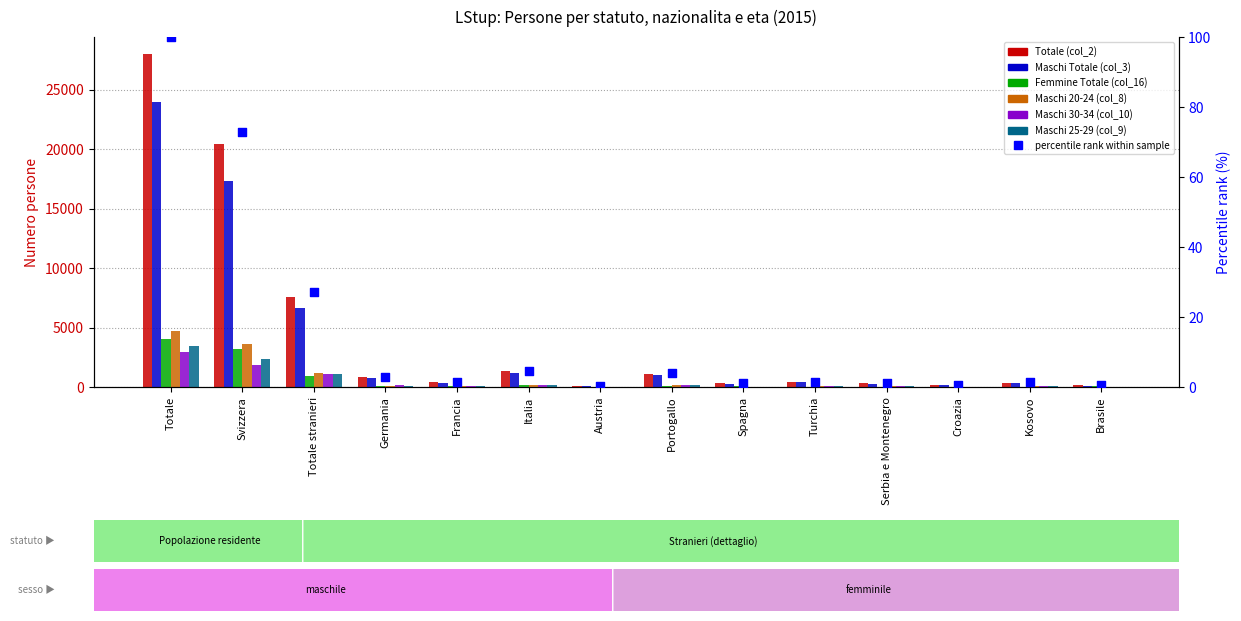

At which category is the sum across all series the highest?

Totale